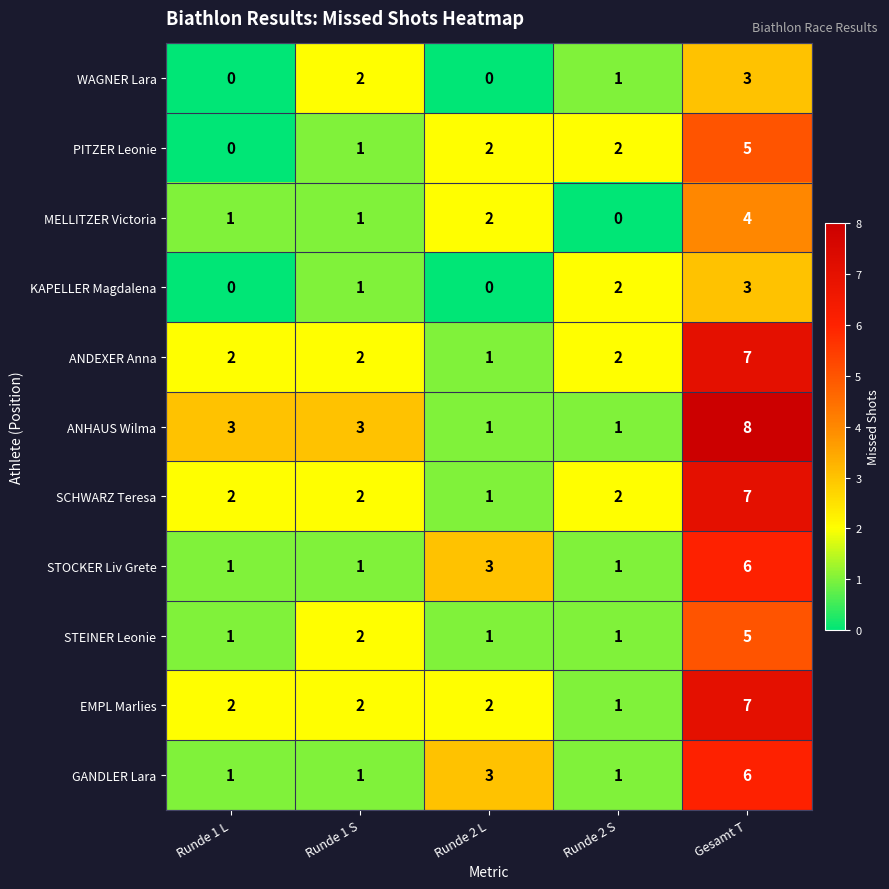

Count the KAPELLER Magdalena values in the range 0 to 2.

4